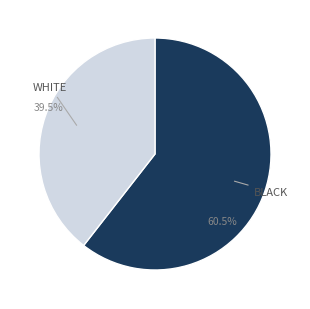

Is there a majority slice in this chart?

Yes